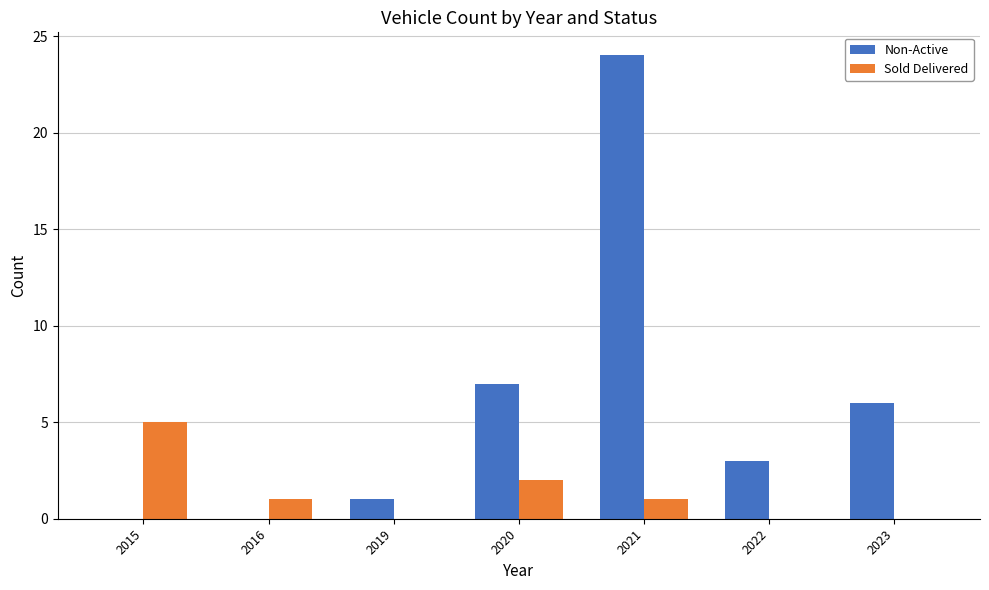

At which category is the sum across all series the highest?

2021